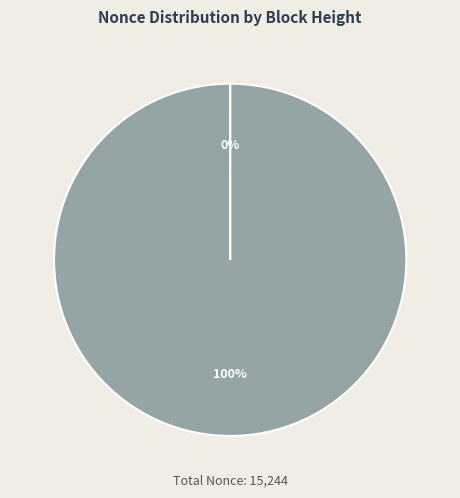

Is there a majority slice in this chart?

Yes